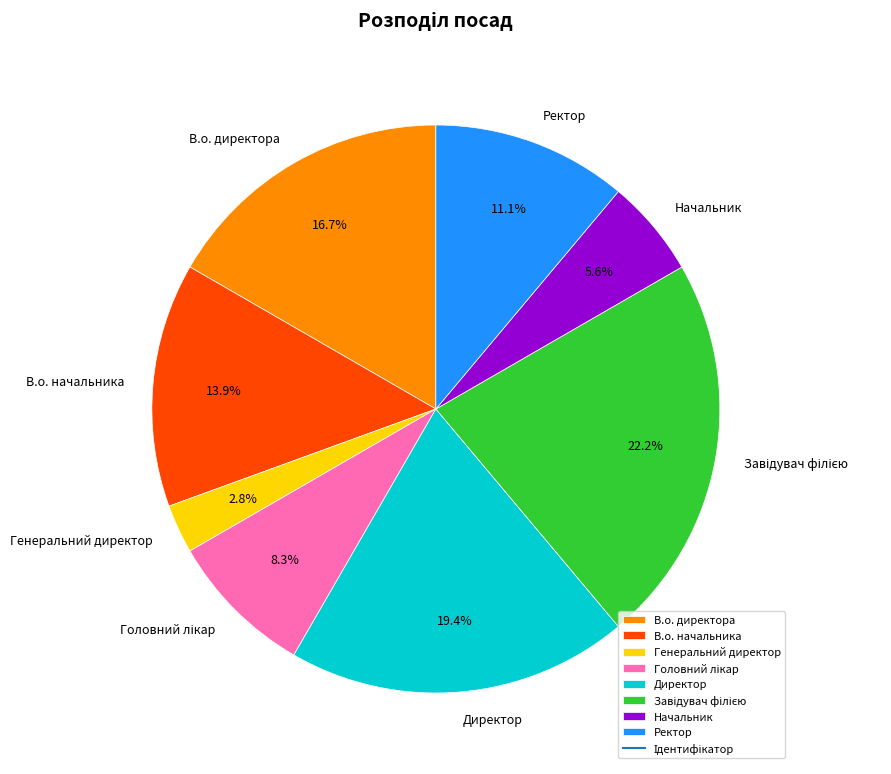

To the nearest percent, what is the average slice percentage?

12%